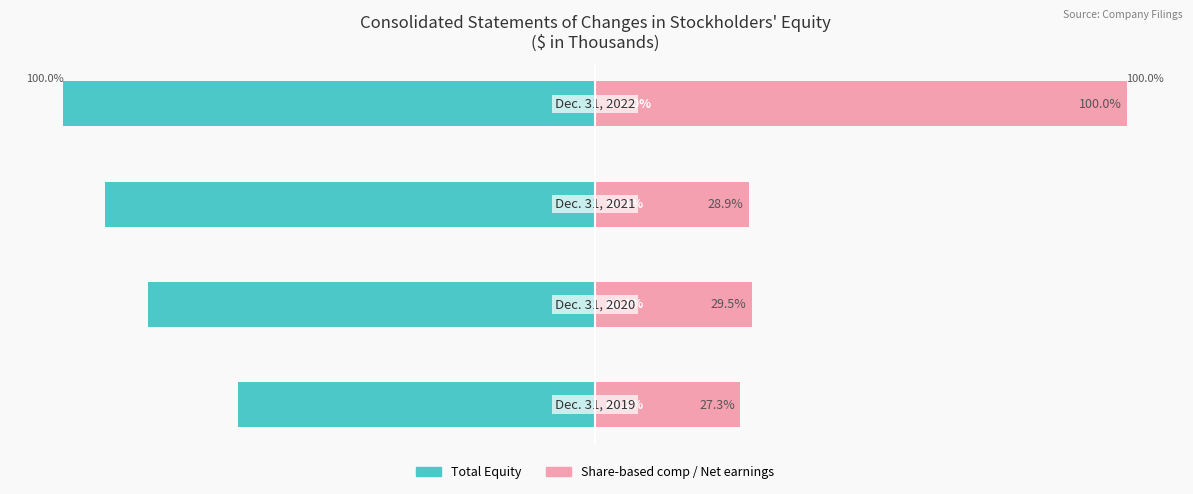

Reading right to left, transcribe all the data shown in this chart.

Total Equity: -100.0	-92.1	-84.1	-67.2
Share-based comp / Net earnings: 100.0	28.9	29.5	27.3